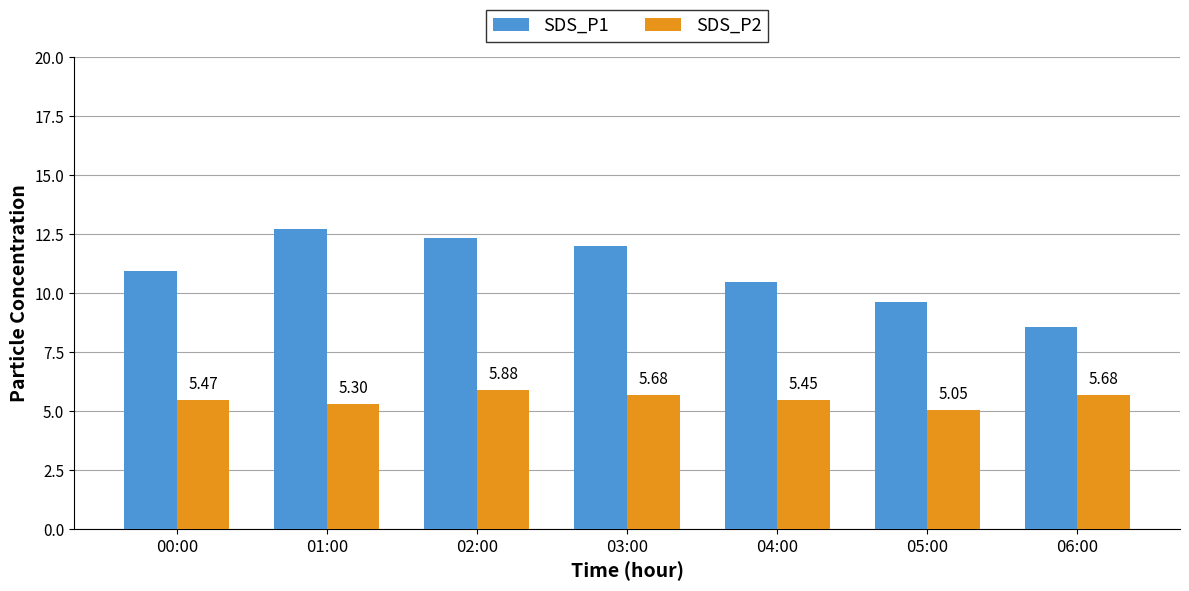

At which label does SDS_P2 reach its peak?

02:00